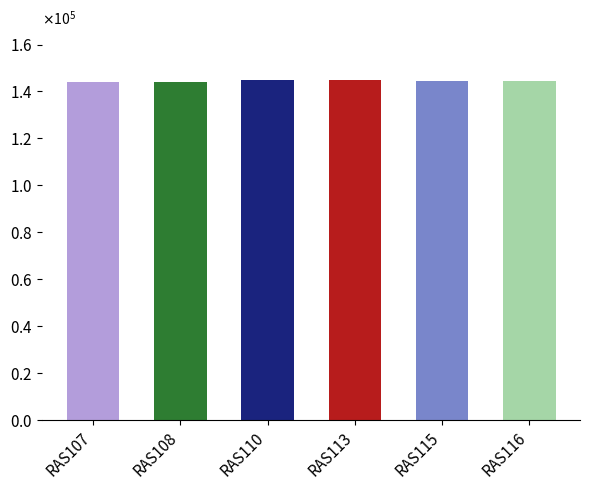

Which label corresponds to the smallest value in the chart?

RAS107